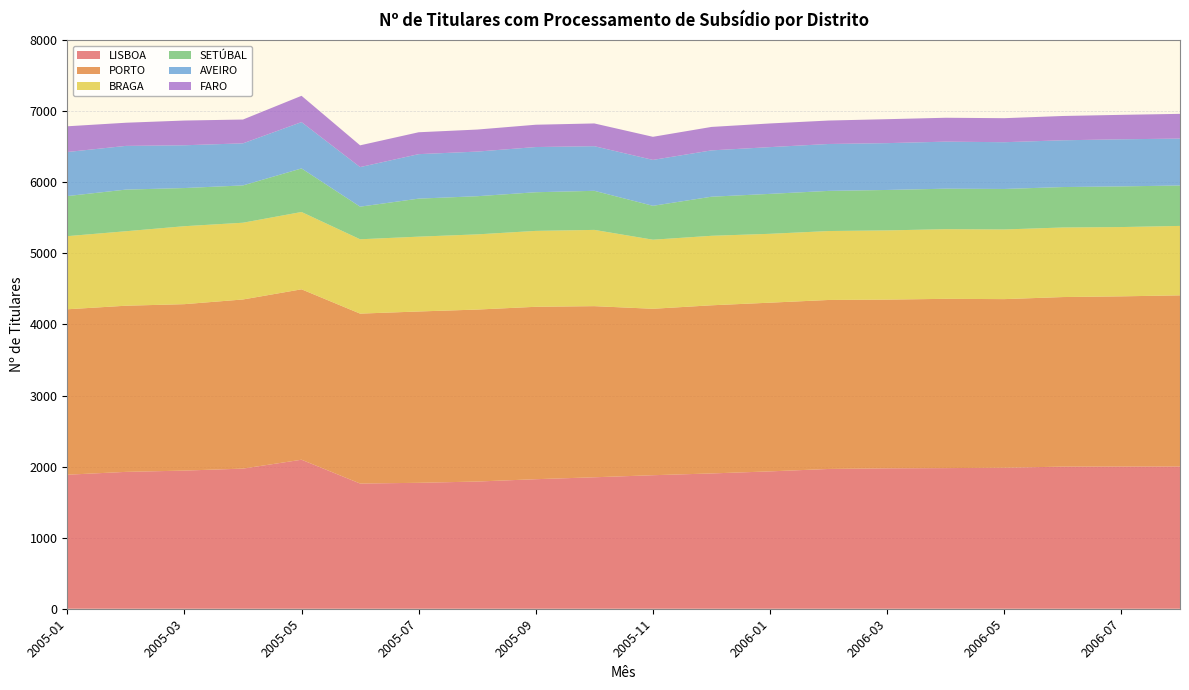

Reading left to right, what are all the values shown in this chart?

LISBOA: 1886	1926	1944	1972	2097	1762	1772	1790	1823	1850	1879	1904	1933	1967	1976	1979	1984	2000	2001	2002
PORTO: 2328	2338	2342	2380	2398	2391	2411	2420	2426	2408	2342	2366	2374	2378	2374	2382	2373	2386	2395	2408
BRAGA: 1029	1048	1097	1080	1088	1046	1053	1058	1068	1073	972	978	969	970	974	980	980	979	975	977
SETÚBAL: 564	586	537	525	613	459	535	537	544	550	477	550	562	565	569	570	570	569	572	569
AVEIRO: 620	615	602	592	652	557	626	628	636	628	646	652	658	660	659	662	658	658	663	660
FARO: 362	326	348	335	370	306	308	310	314	320	325	330	333	330	337	336	338	342	344	348